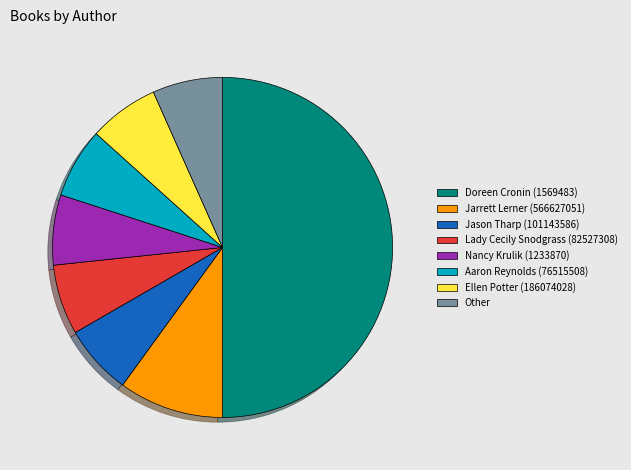

Approximately how many times larger is the value at Lady Cecily Snodgrass (82527308) compared to Aaron Reynolds (76515508)?

1.0